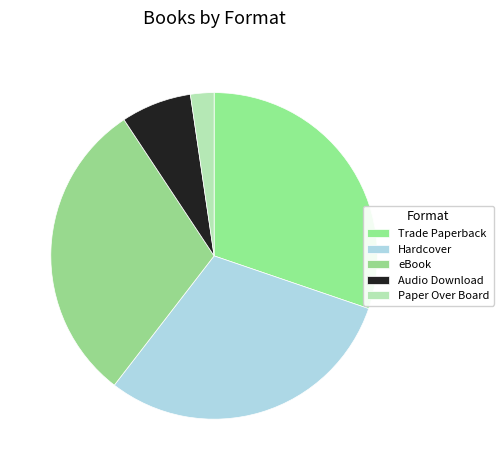

How many slices are in this pie chart?

5